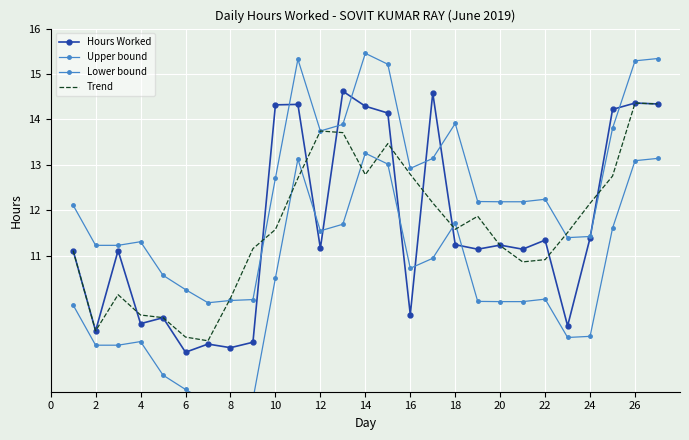

What is the greatest value displayed?

15.5